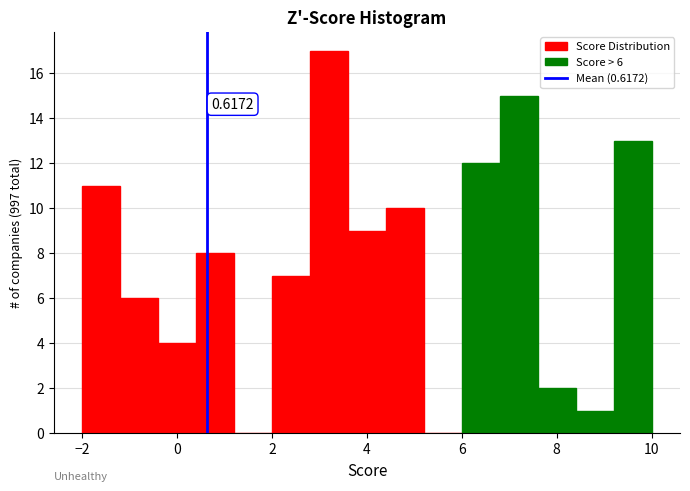

Which range on the x-axis has the tallest bar?

2.8 to 3.6